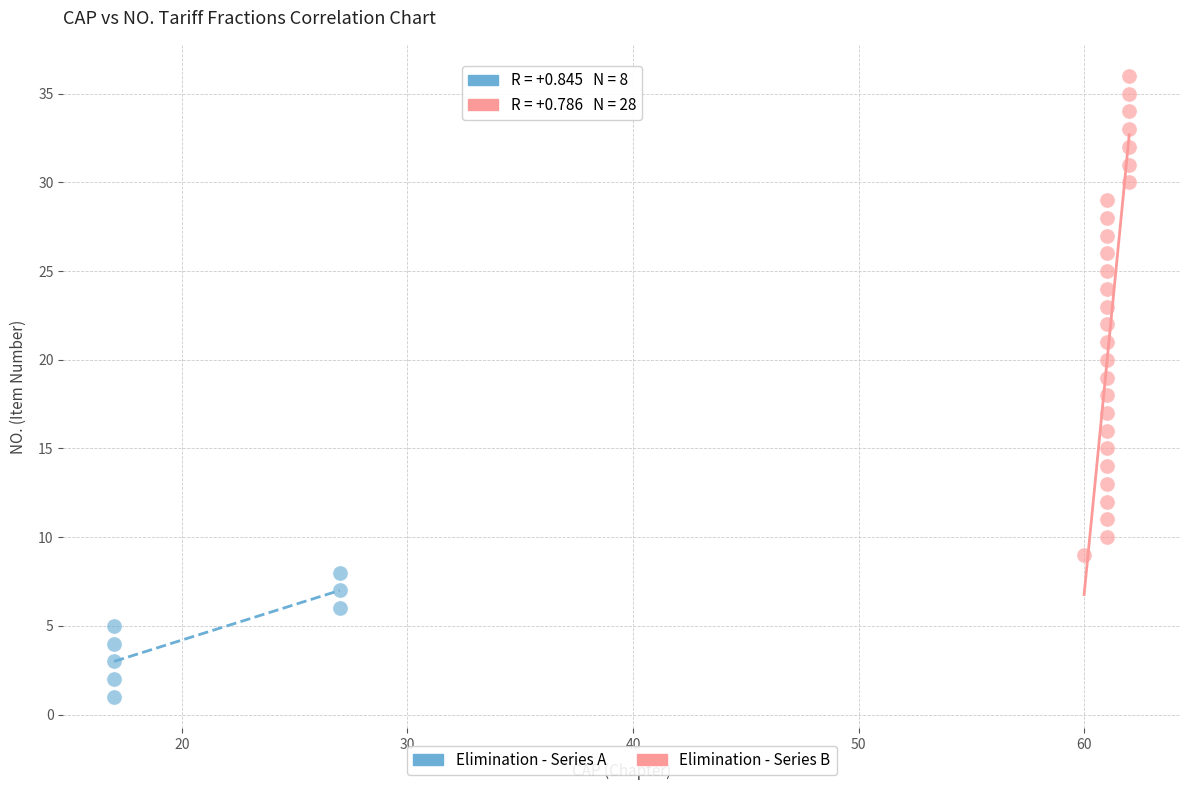

Which series reaches the maximum Y coordinate?

Elimination - Series B